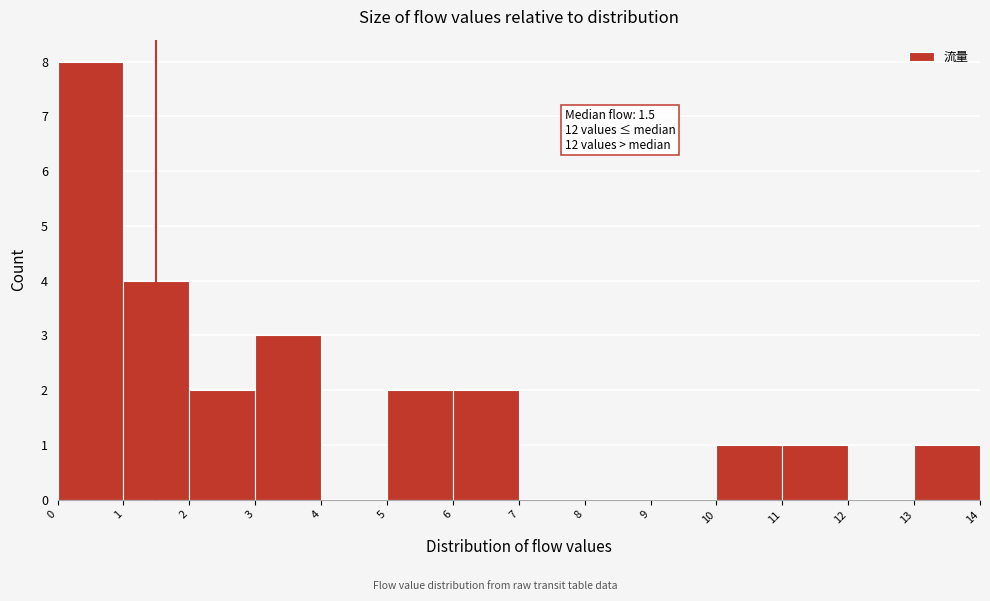

Which range on the x-axis has the tallest bar?

0 to 1